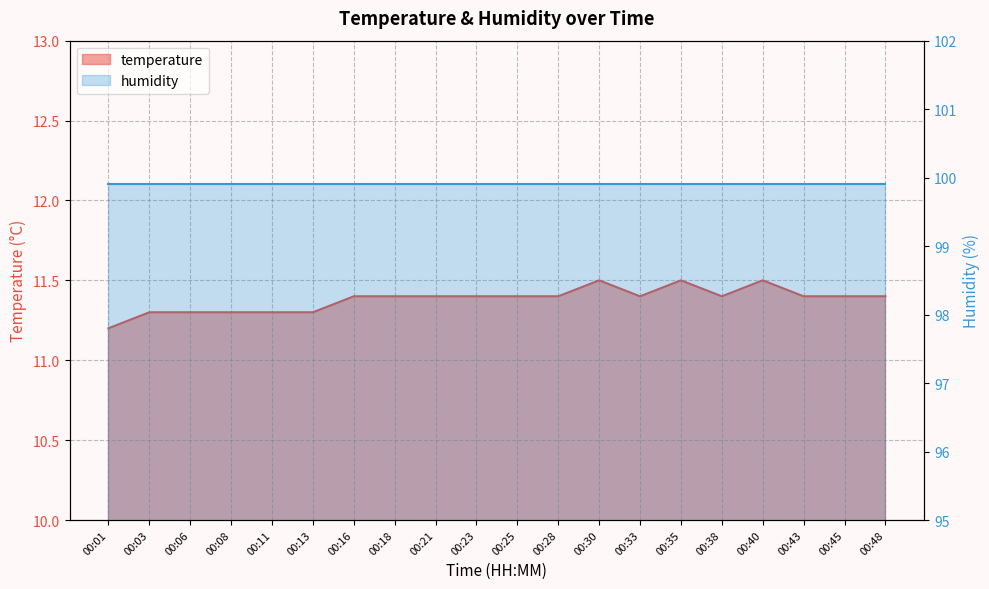

What is the value of the 5th point from the left?

11.3